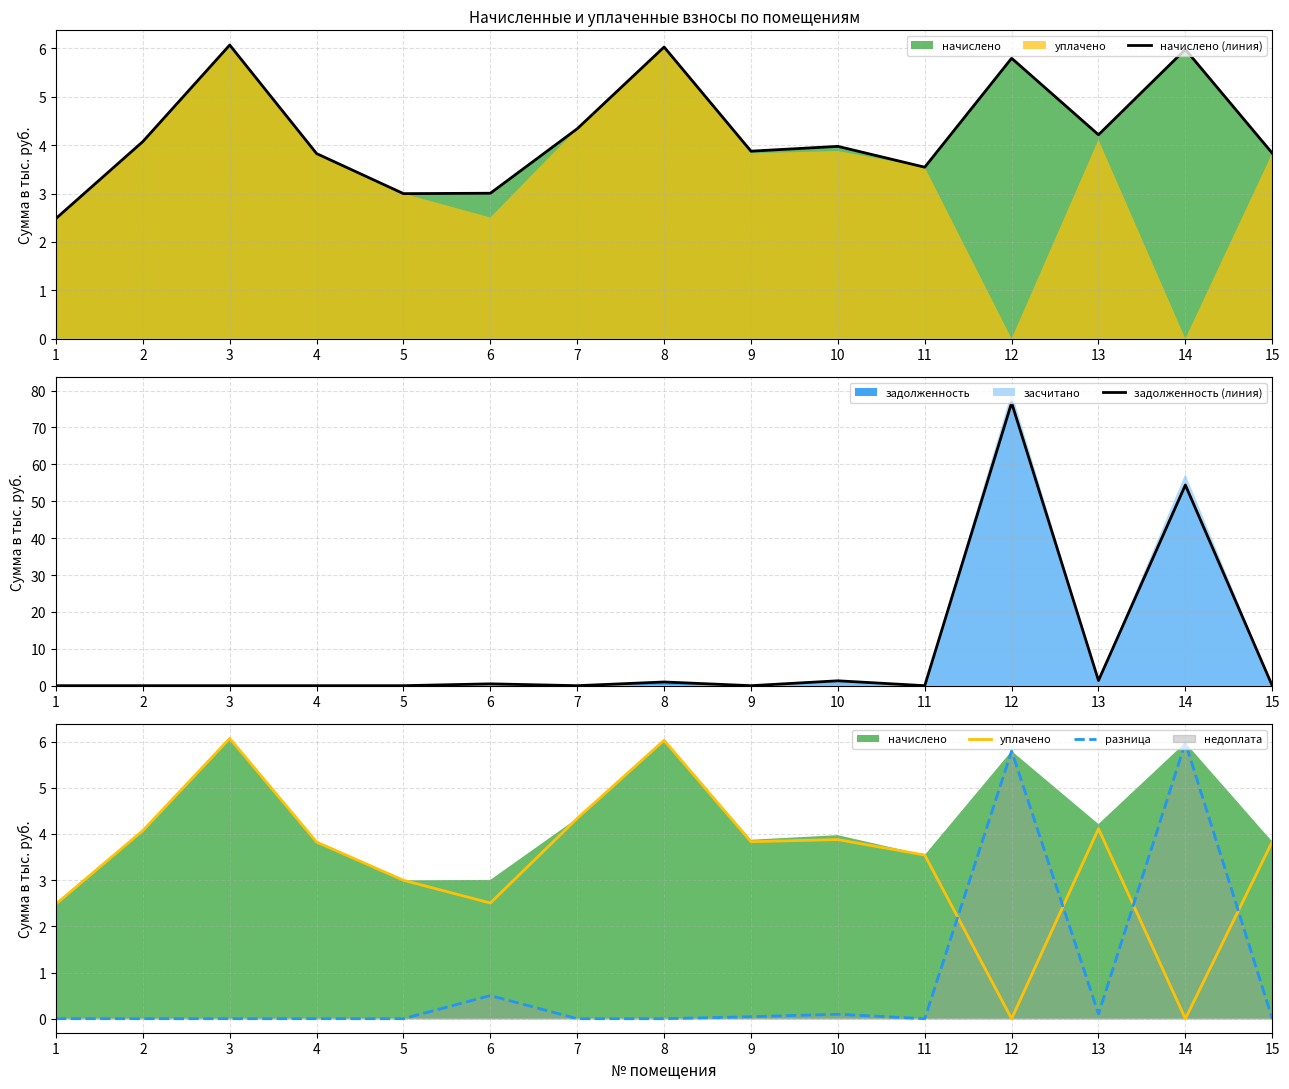

At which category does уплачено reach its first local valley?

6